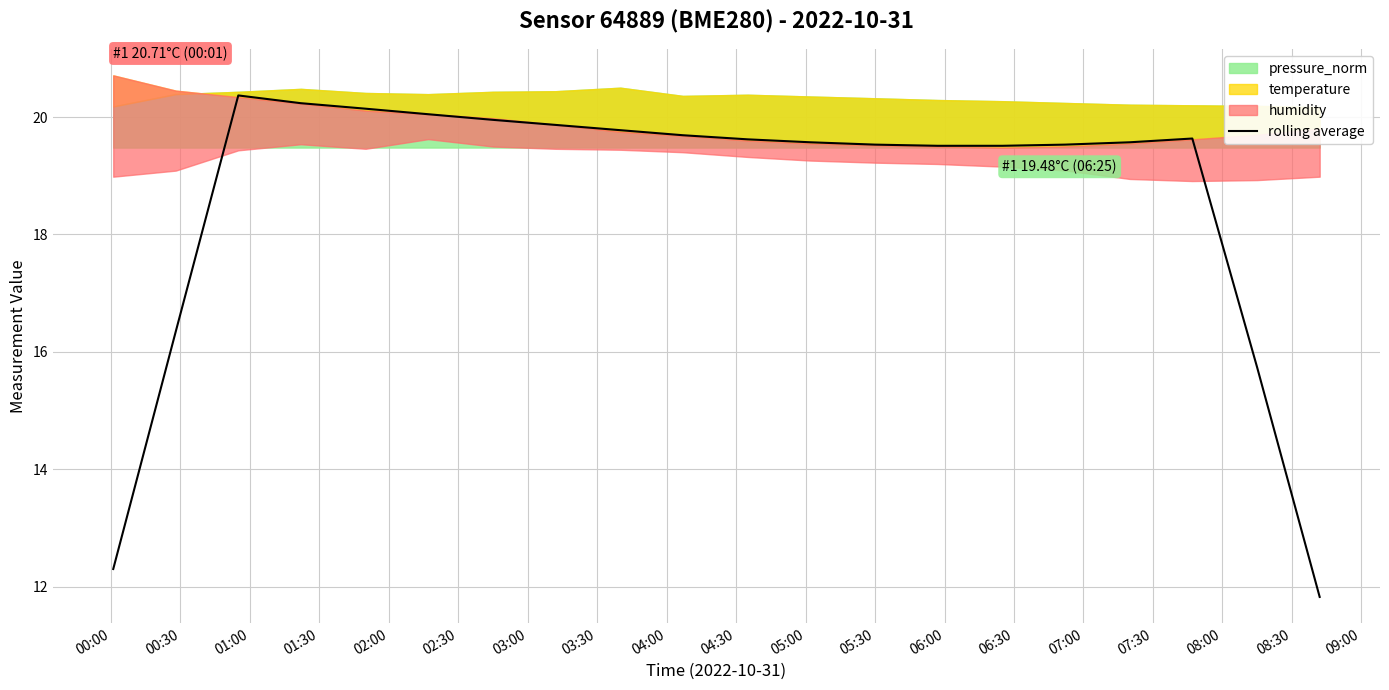

What is the minimum value for rolling average?

11.8